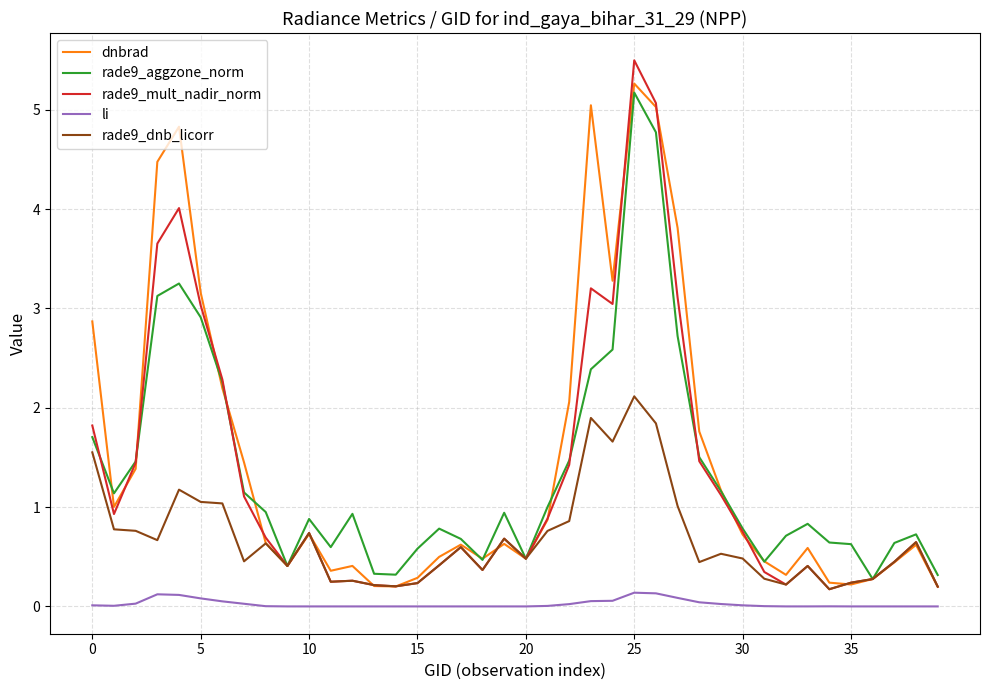

What is the difference between the second highest and minimum values in the rade9_aggzone_norm series?

4.5